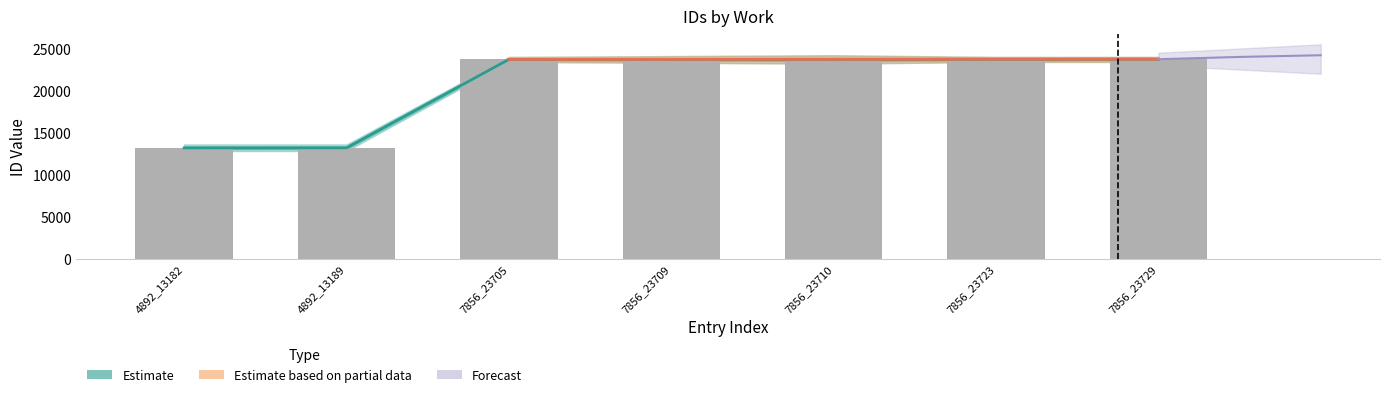

What is the sum of all values?

144947